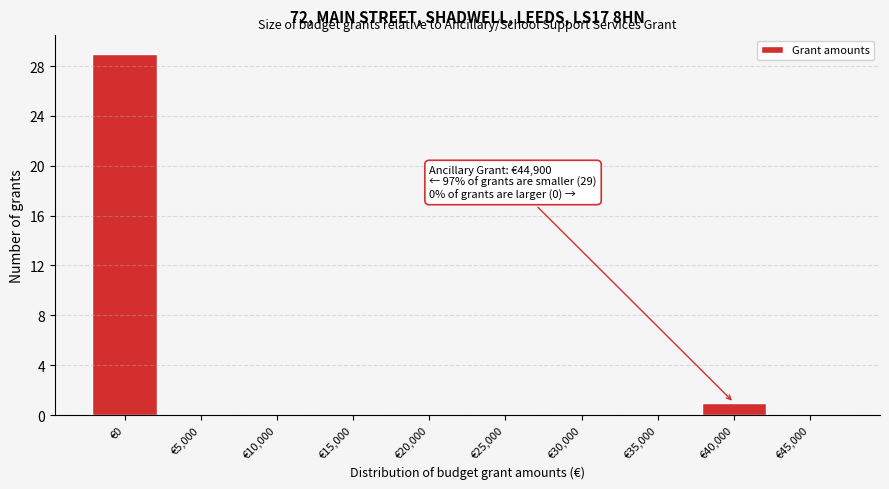

Reading left to right, extract all data points from this chart.

€0=29	€5,000=0	€10,000=0	€15,000=0	€20,000=0	€25,000=0	€30,000=0	€35,000=0	€40,000=1	€45,000=0